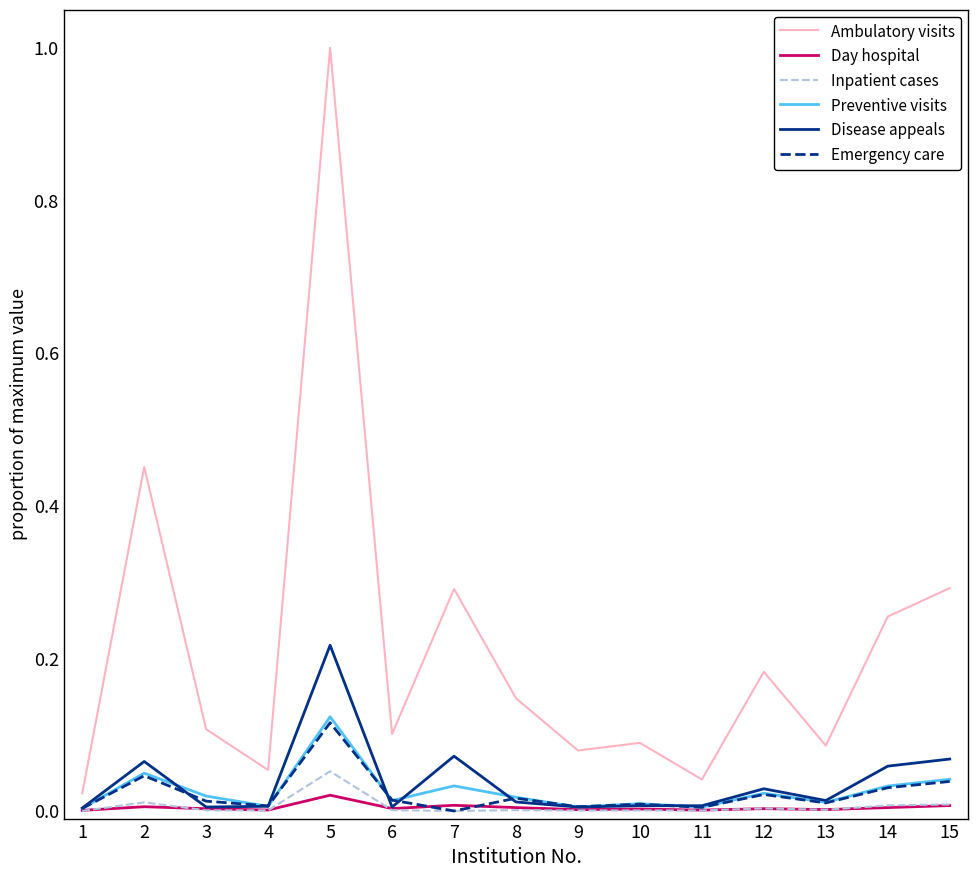

At which category is the sum across all series the highest?

5